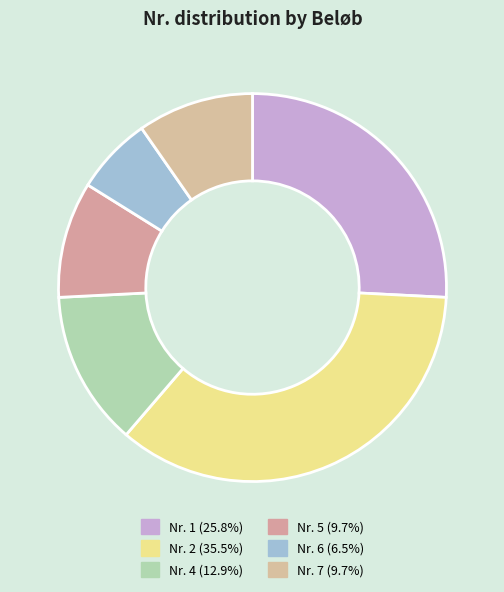

How many segments does this pie chart have?

6